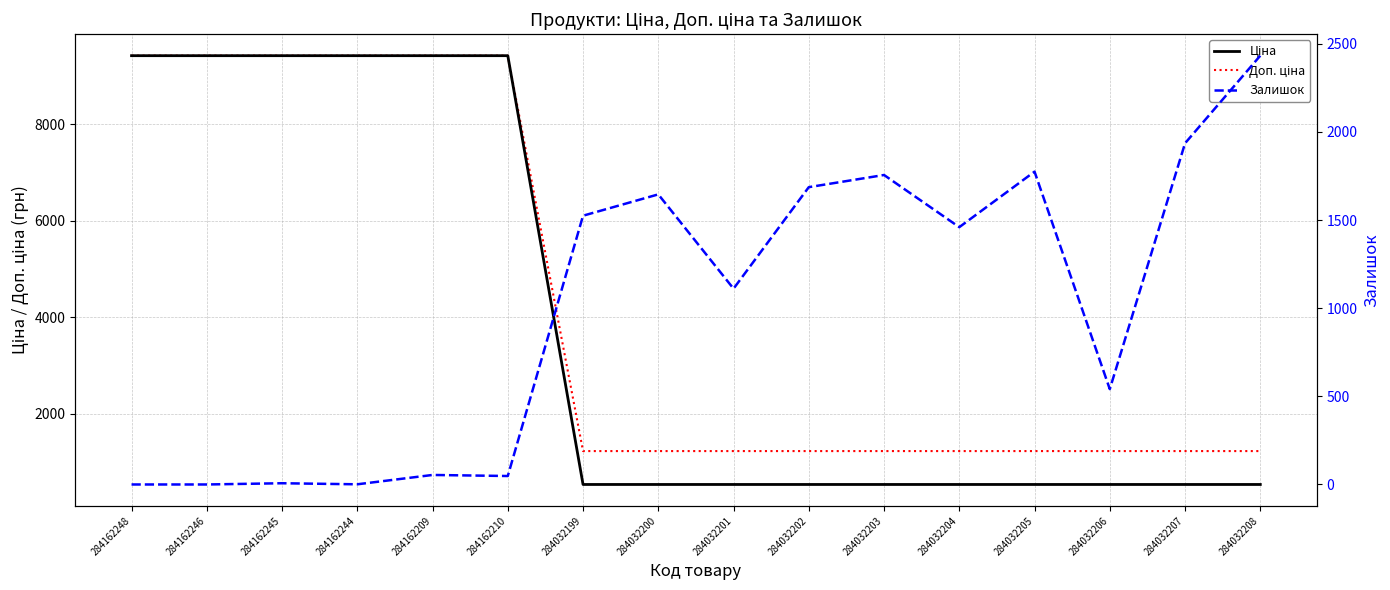

Between 284032203 and 284032201, which is larger?

284032203